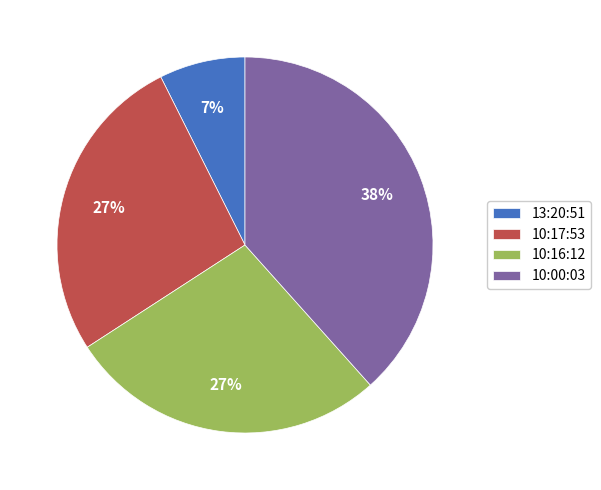

Is 10:16:12 the majority of the pie?

No